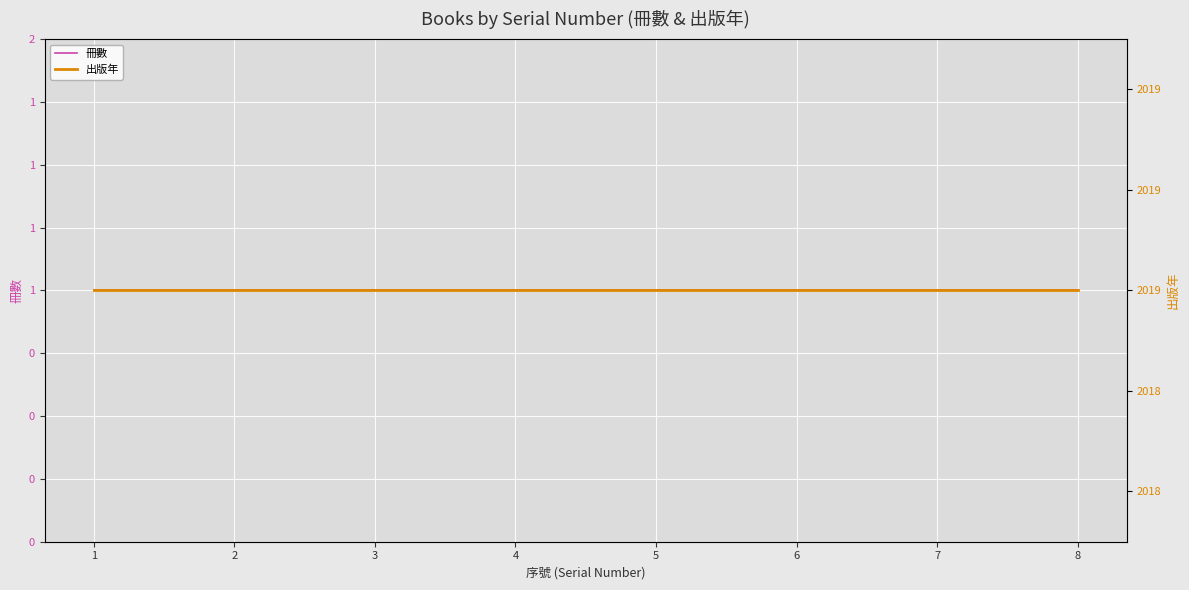

What is the difference between the highest and lowest values at 3?

2018